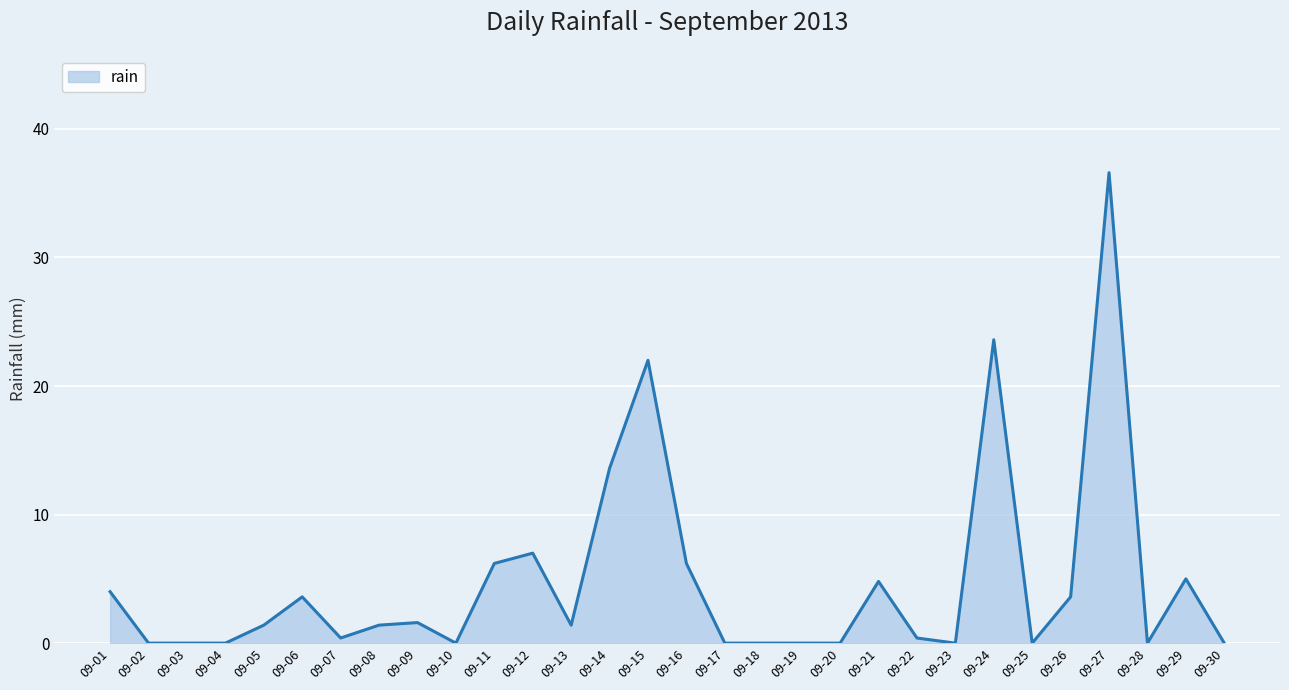

Which label corresponds to the largest value in the chart?

09-27